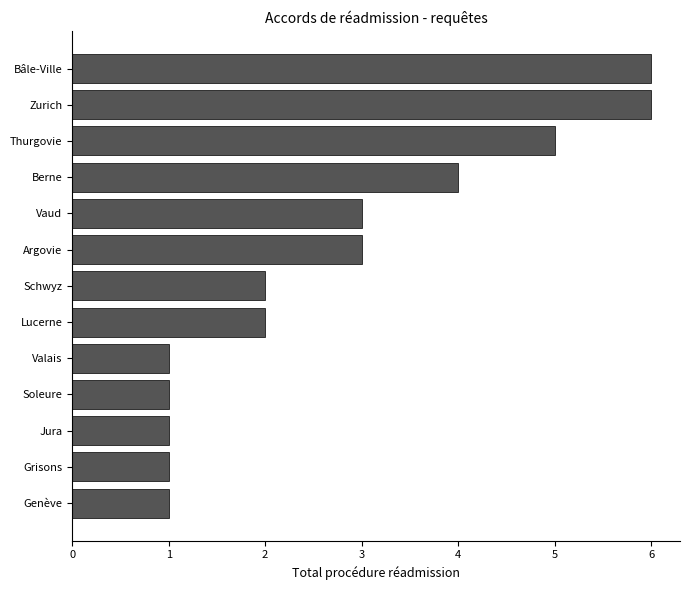

What is the minimum value shown in the chart?

1